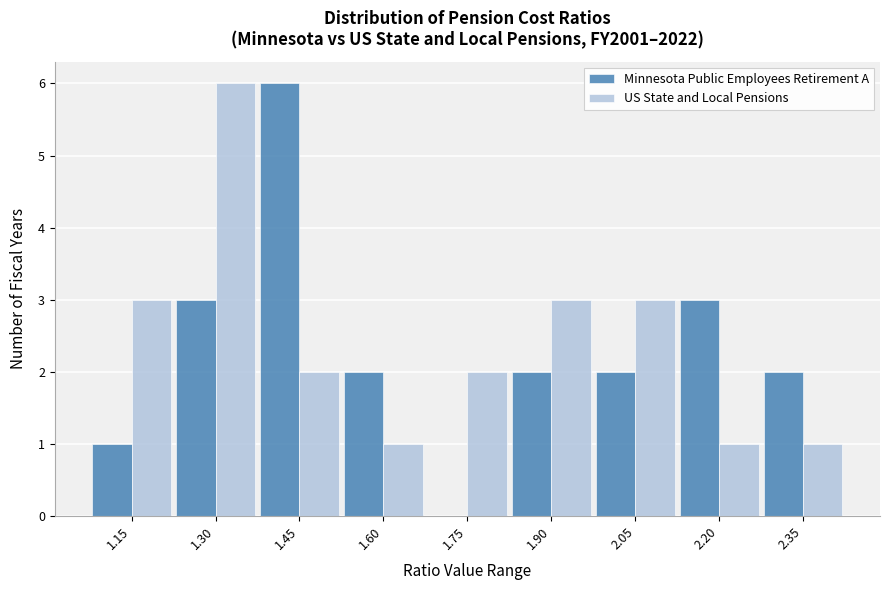

Reading right to left, extract all data points from this chart.

Minnesota Public Employees Retirement A: 2.35=2	2.20=3	2.05=2	1.90=2	1.75=0	1.60=2	1.45=6	1.30=3	1.15=1
US State and Local Pensions: 2.35=1	2.20=1	2.05=3	1.90=3	1.75=2	1.60=1	1.45=2	1.30=6	1.15=3